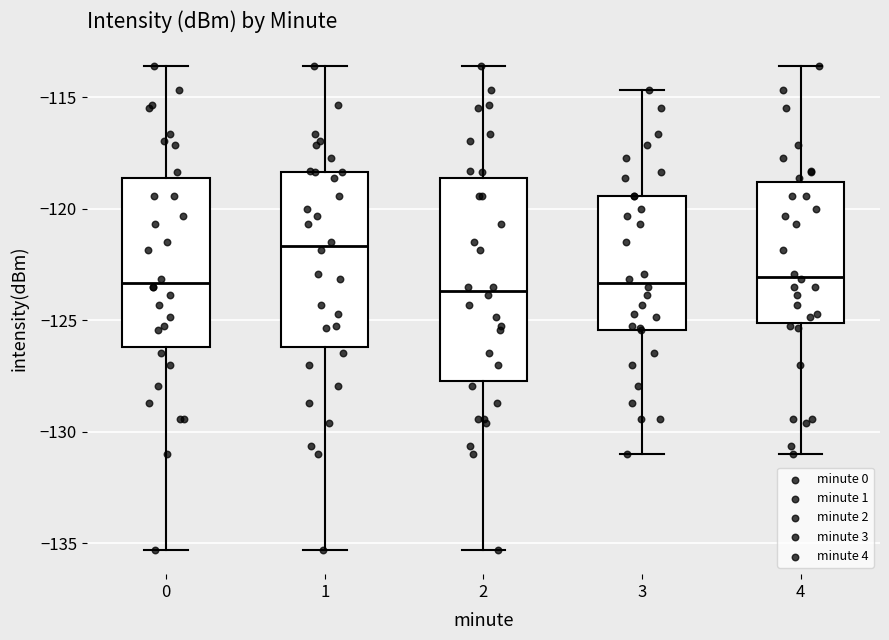

Reading left to right, transcribe this box plot: for each box, give where its median line is, the range the box spans, and where its two whiskers end, as read against the y-axis. The values are not printed on the chart, so give them approximately, as read against the axis.

0: median -123.5, box -126.0 to -118.5, whiskers -135.5 to -113.5
1: median -121.5, box -126.0 to -118.5, whiskers -135.5 to -113.5
2: median -123.5, box -127.5 to -118.5, whiskers -135.5 to -113.5
3: median -123.5, box -125.5 to -119.5, whiskers -131.0 to -114.5
4: median -123.0, box -125.0 to -119.0, whiskers -131.0 to -113.5